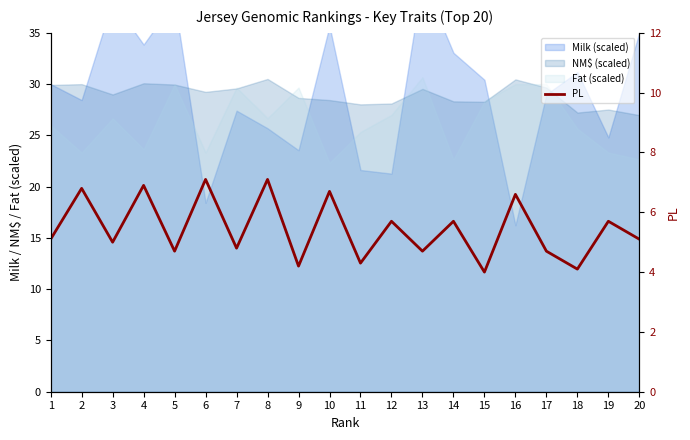

Where is the first local minimum?

3